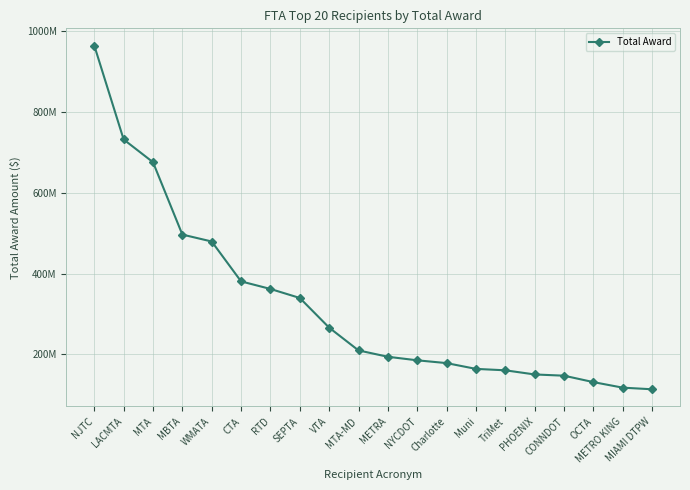

What is the value of the 20th point from the left?

113827889